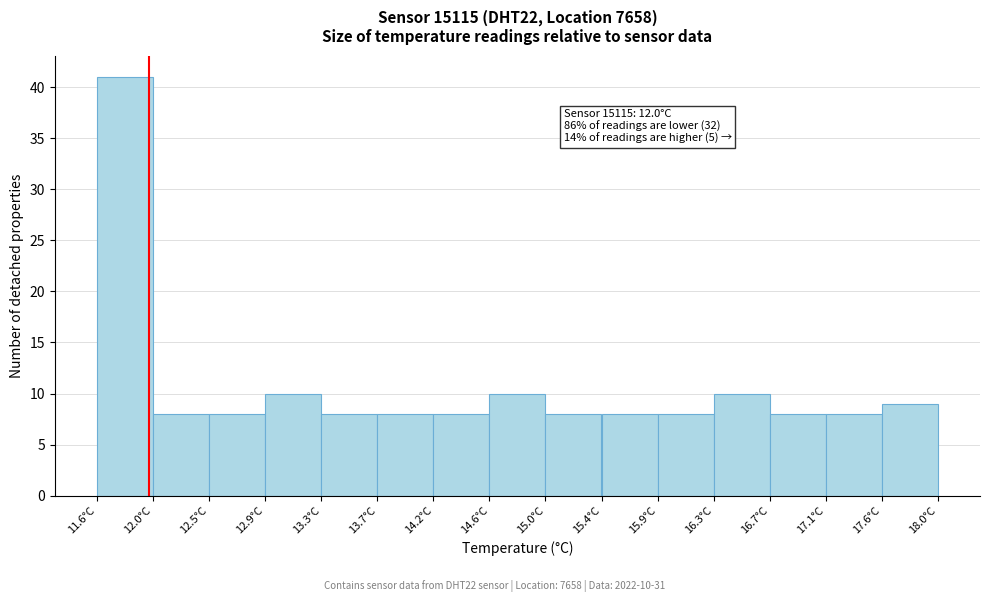

Which range on the x-axis has the tallest bar?

11.60 to 12.05